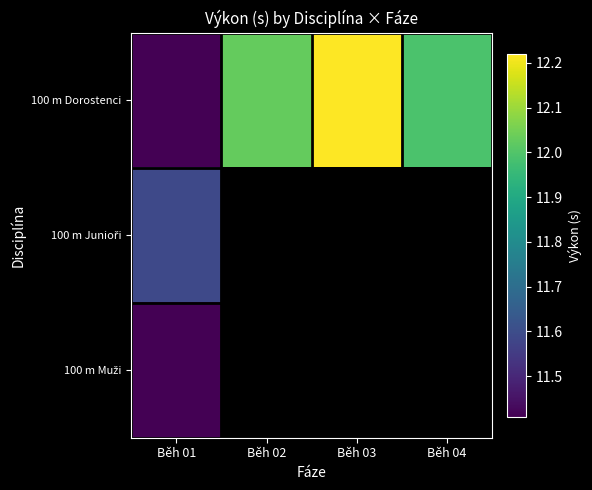

What value does the 100 m Dorostenci series have at Běh 04?

12.0